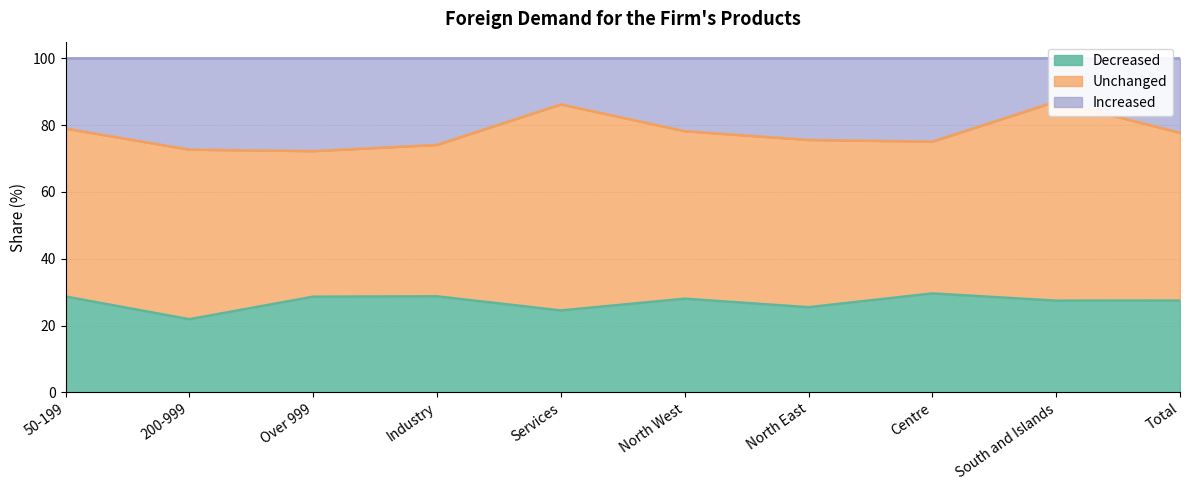

In Decreased, how many points are lower than both neighbors (excluding endpoints)?

4